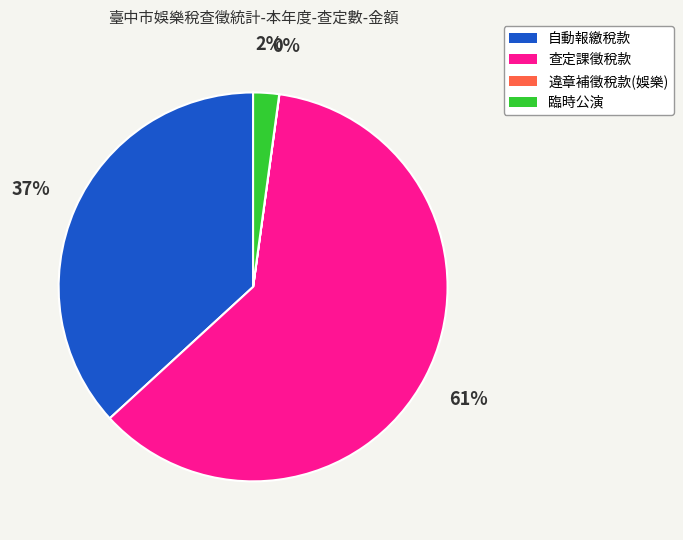

Is it true that 臨時公演 is 2% of the pie?

True